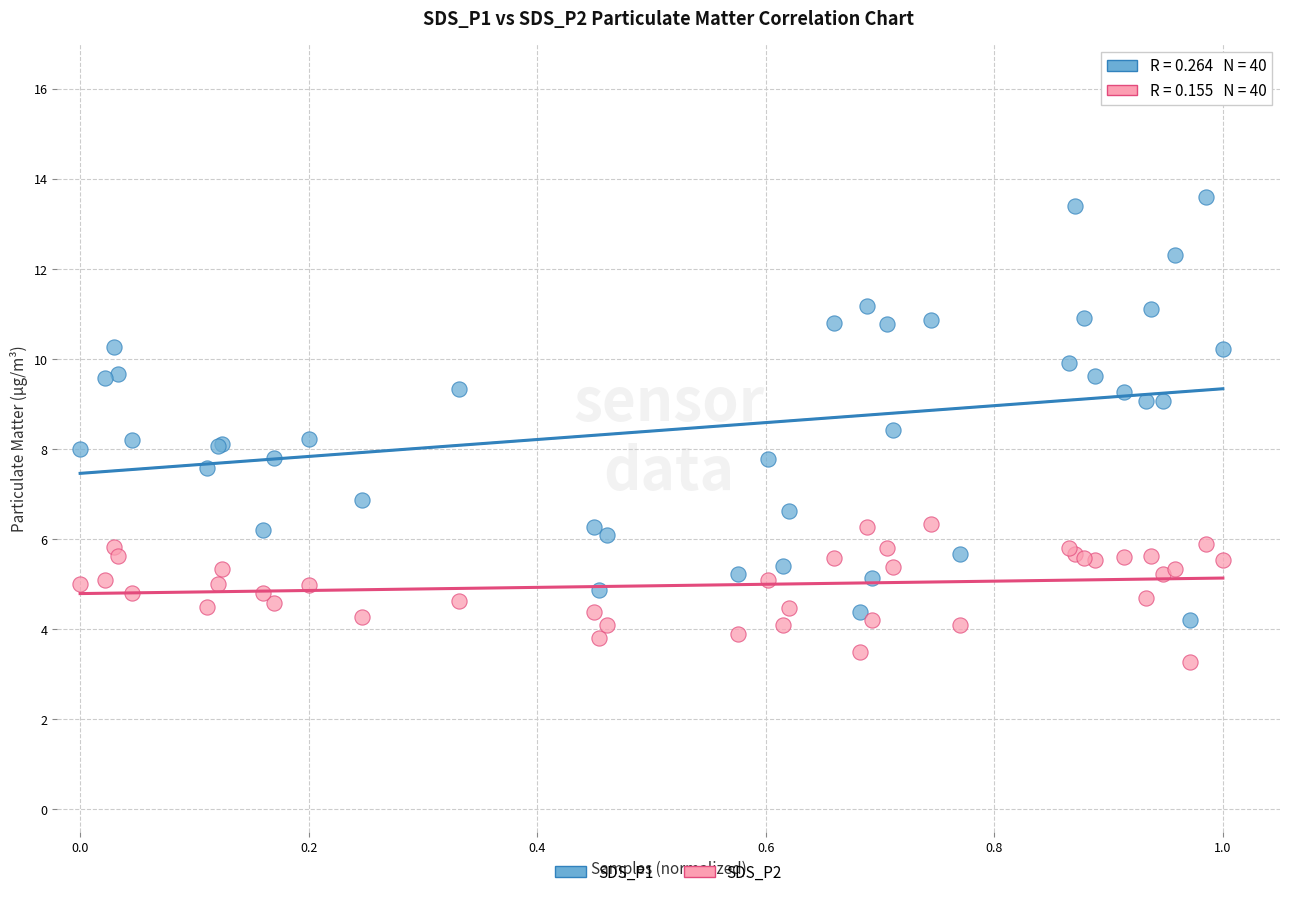

Which series contains the lowest Y value?

SDS_P2